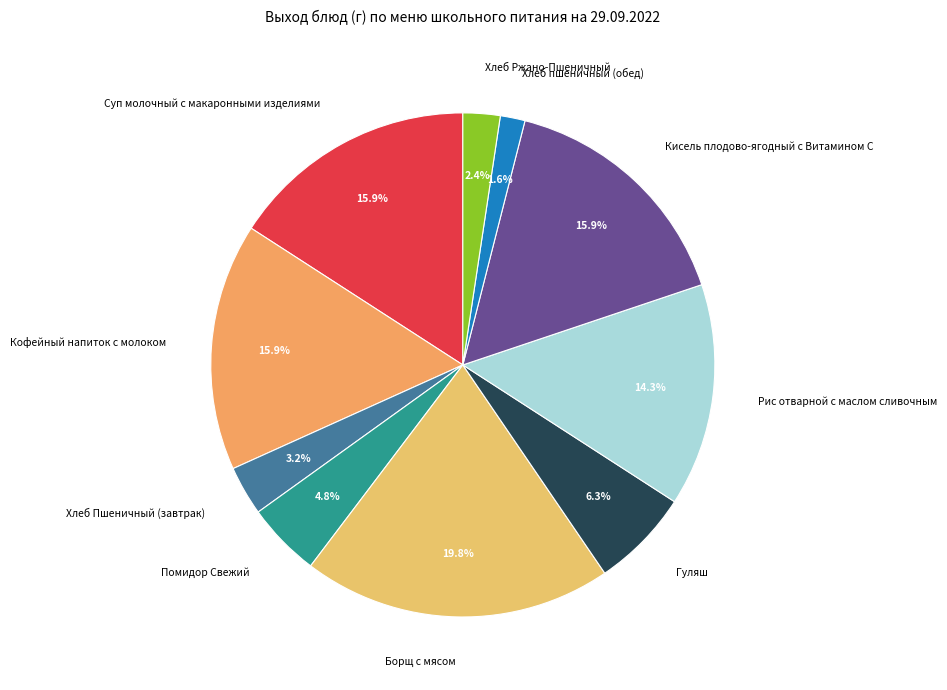

How much of the chart is everything except Гуляш?

93.7%